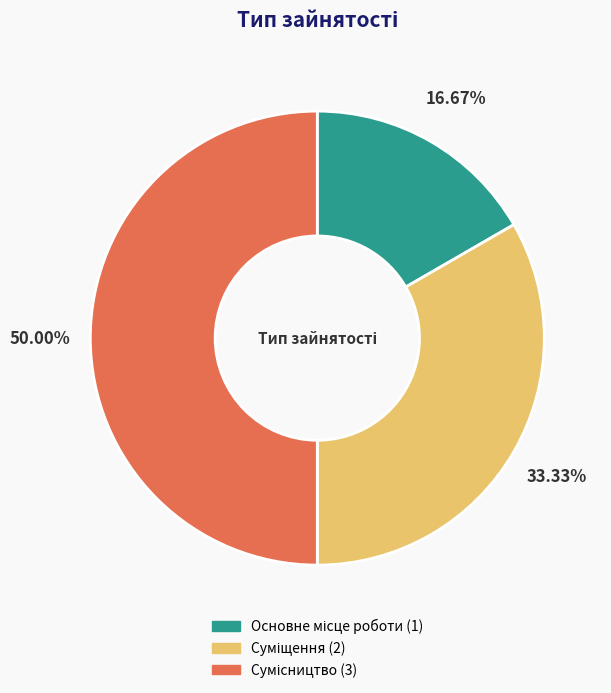

What is the total percentage of Суміщення and Основне місце роботи?

50.0%